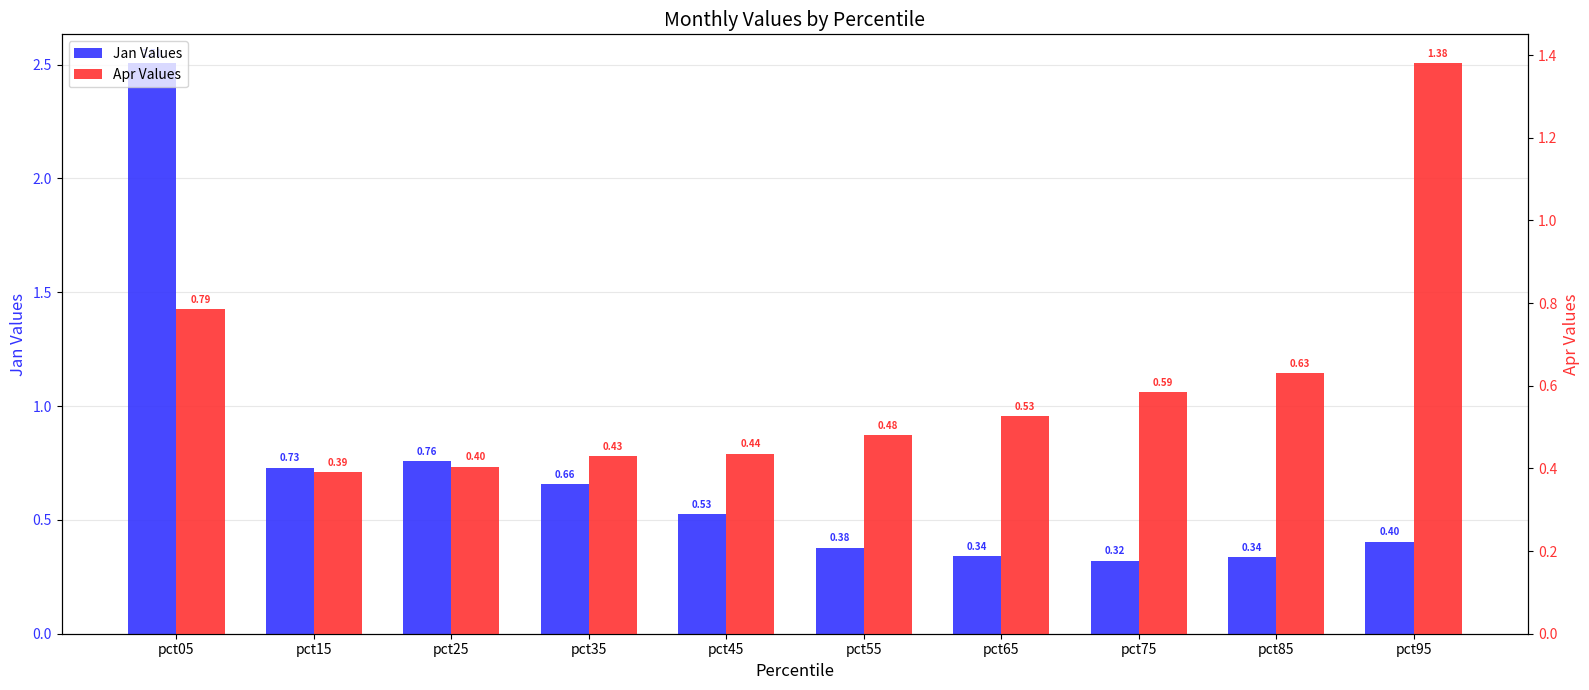

Where is Jan Values nearest to the value 1?

pct25